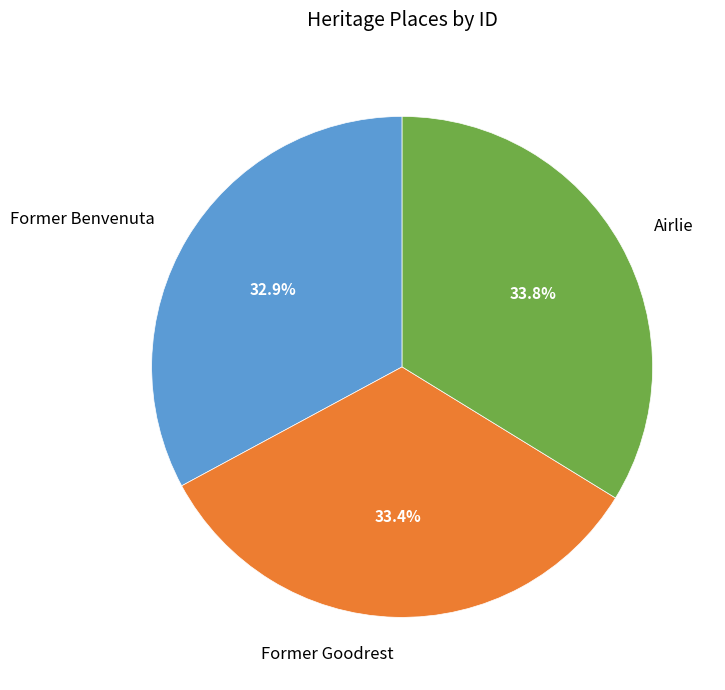

The Former Goodrest slice represents 33% of the pie. True or false?

True